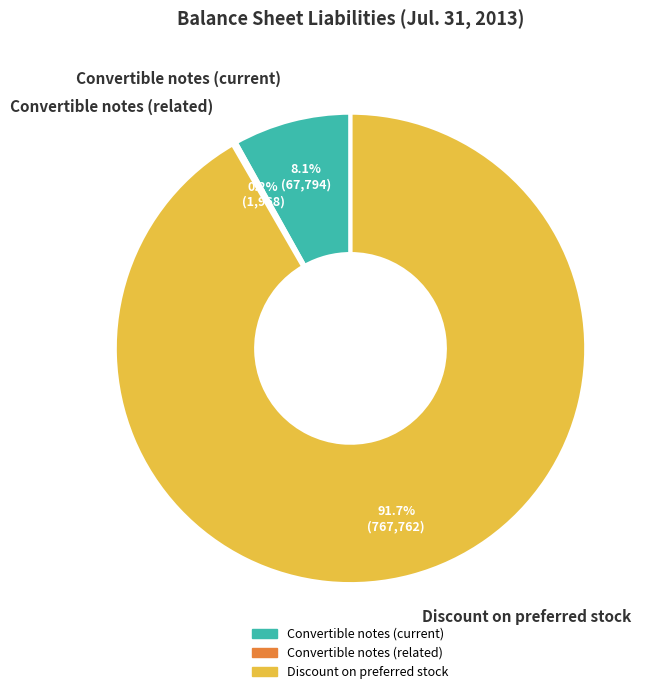

Does any single category account for the majority?

Yes